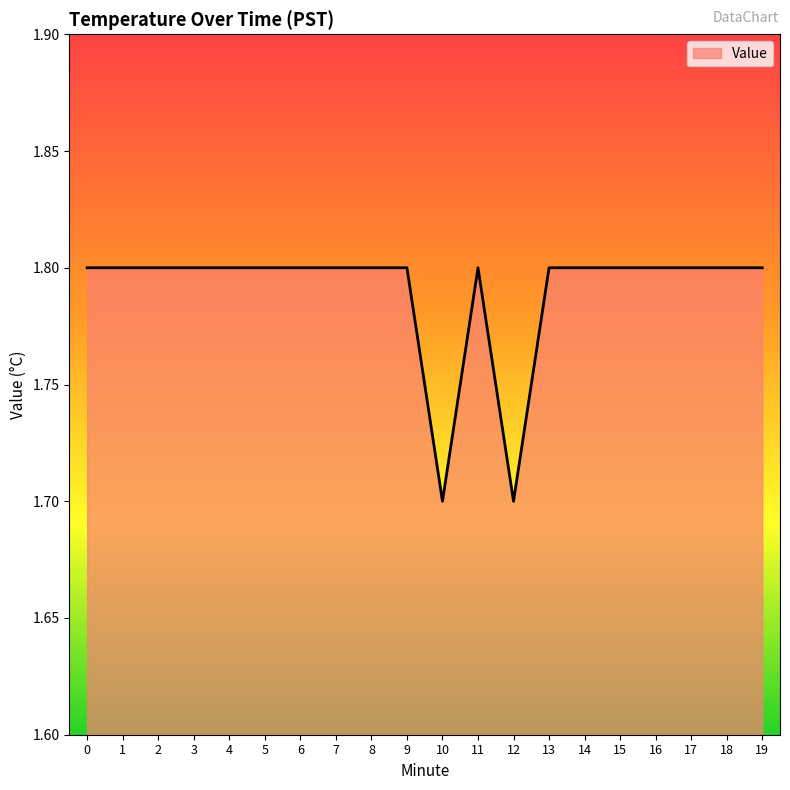

True or false: the data shows 1.7 at 12.

True